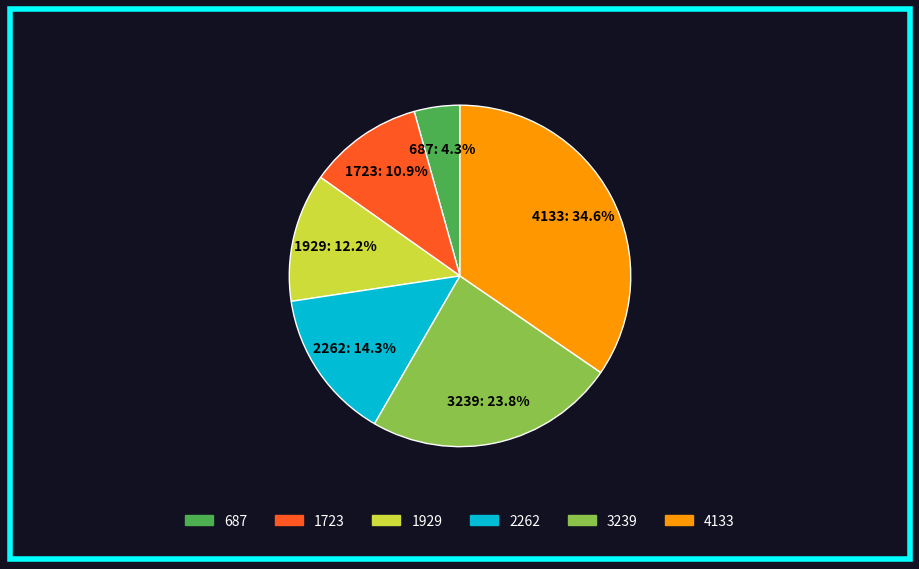

Rank the categories by value from lowest to highest.

687, 1723, 1929, 2262, 3239, 4133